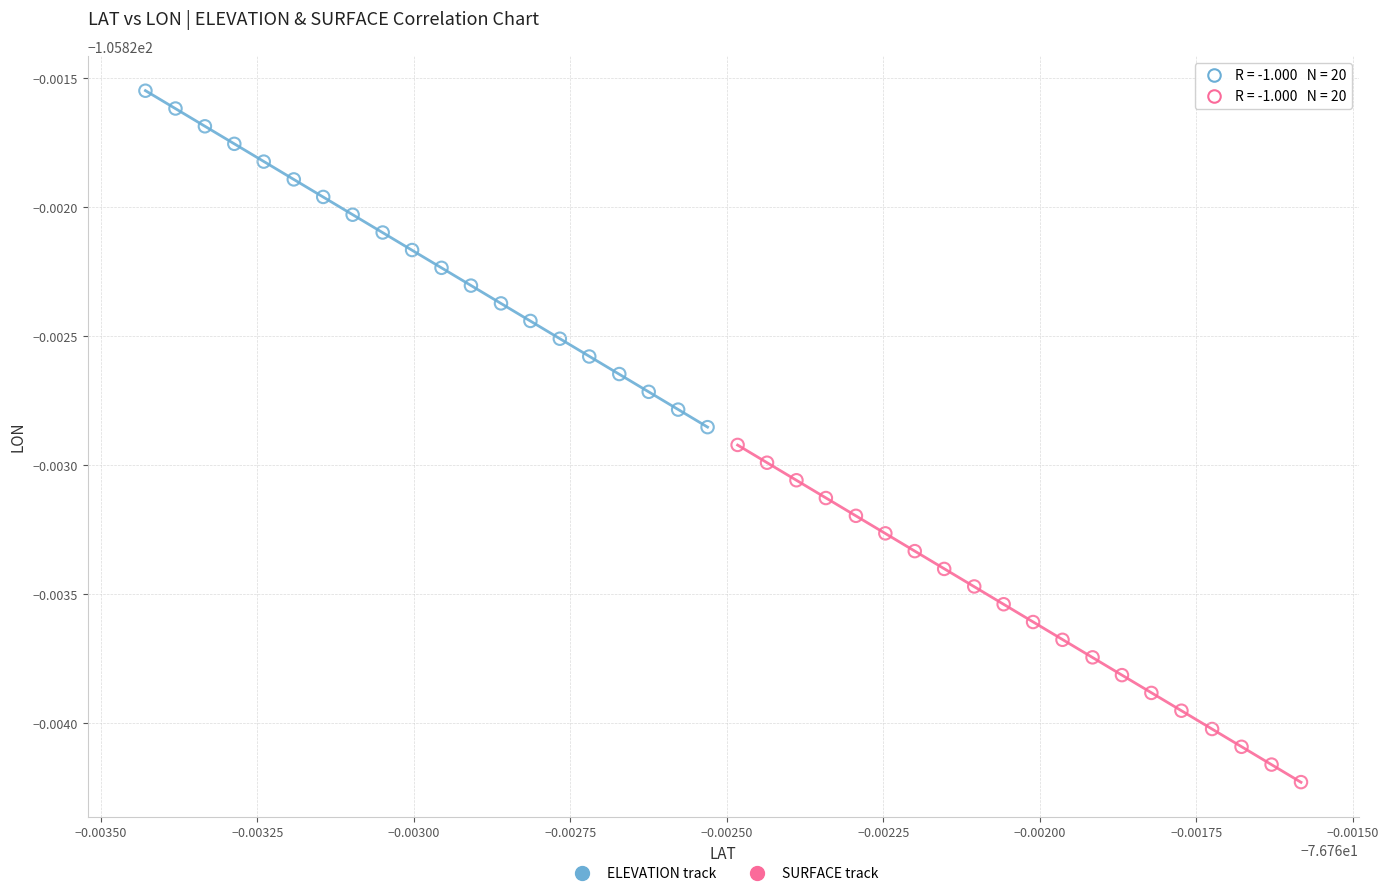

What are all the series names shown in the legend?

ELEVATION track, SURFACE track